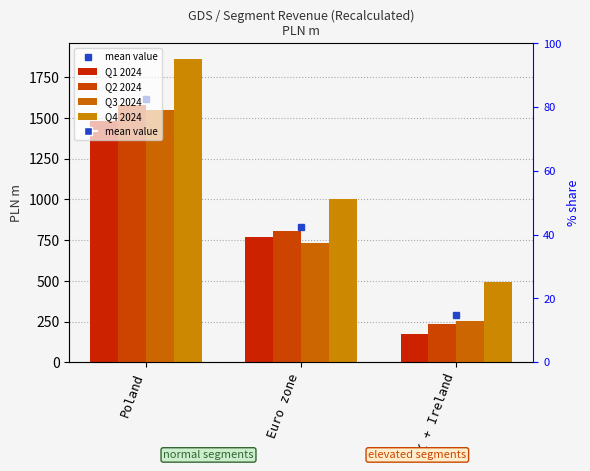

Does the chart contain stacked bars?

No